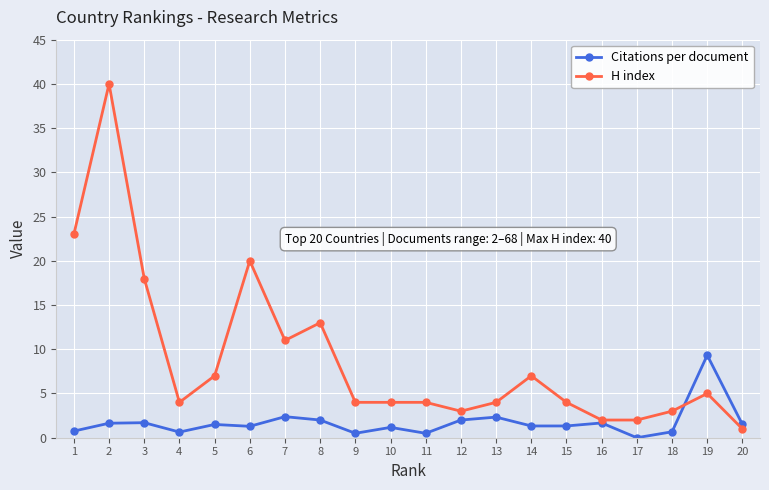

What is the sum of the Citations per document values at 17 and 9?

0.5